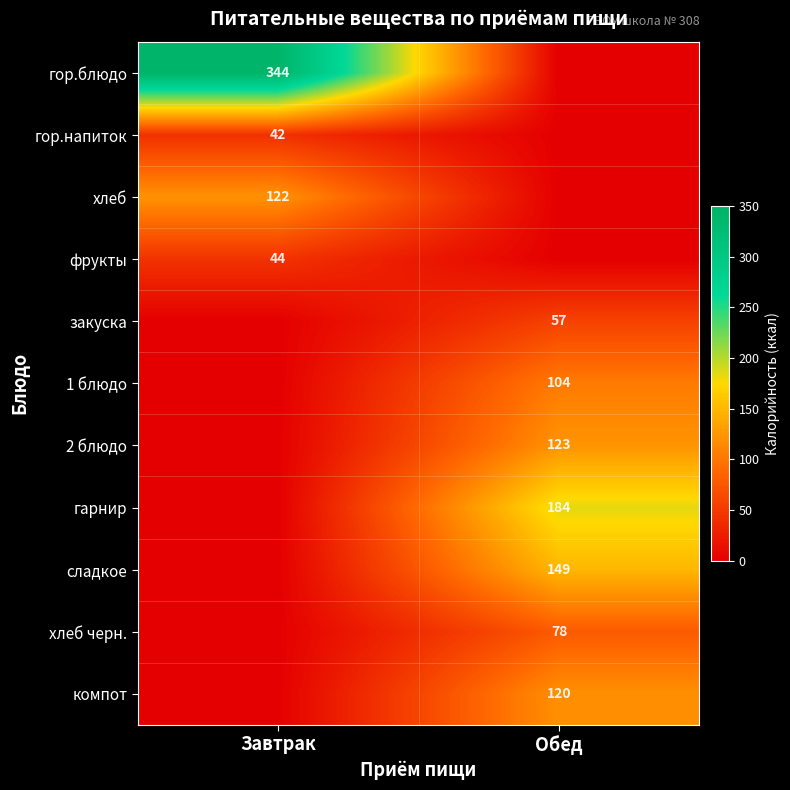

At which category is the sum across all series the highest?

Обед